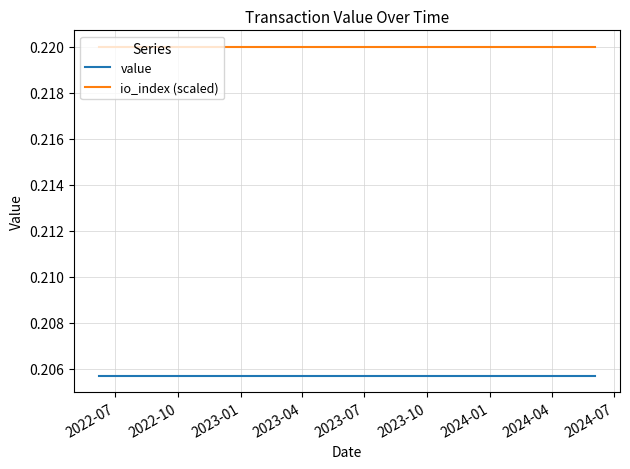

True or false: io_index (scaled) and value cross at least once.

False